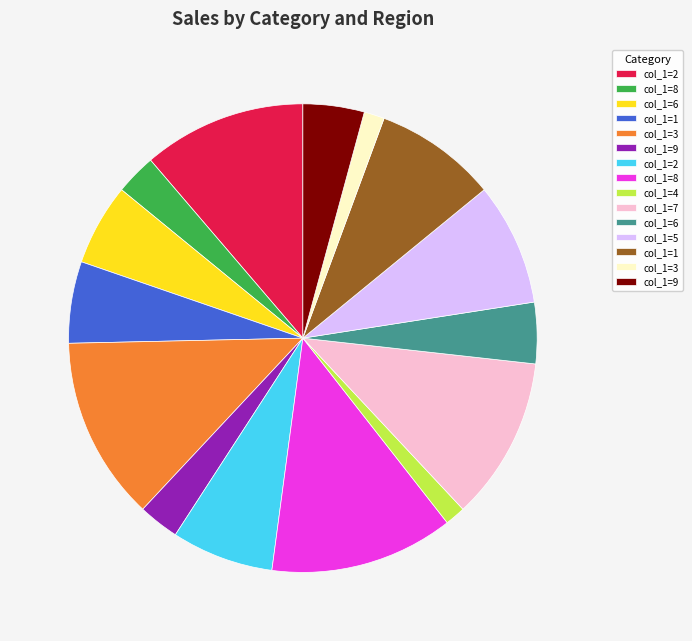

Does any single category account for the majority?

No